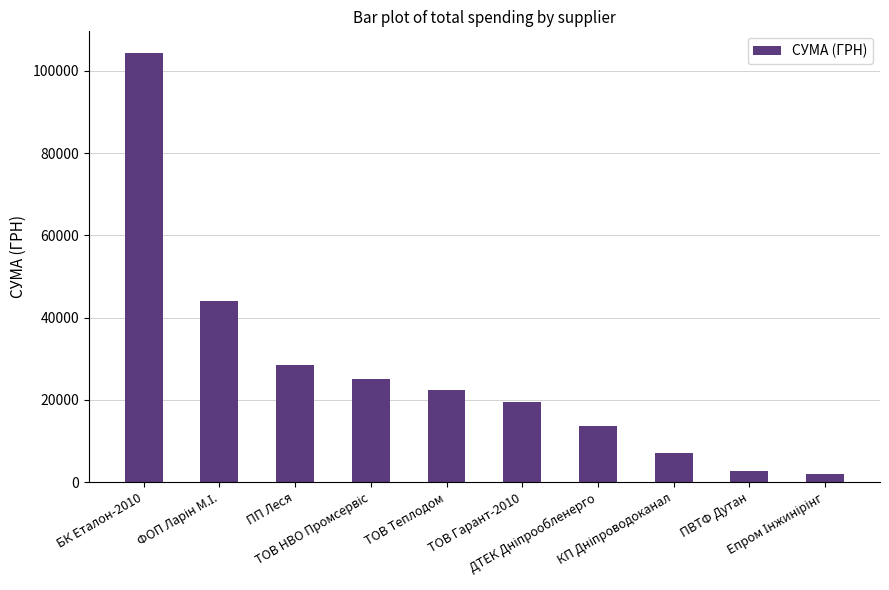

What is the maximum value shown in the chart?

104400.0